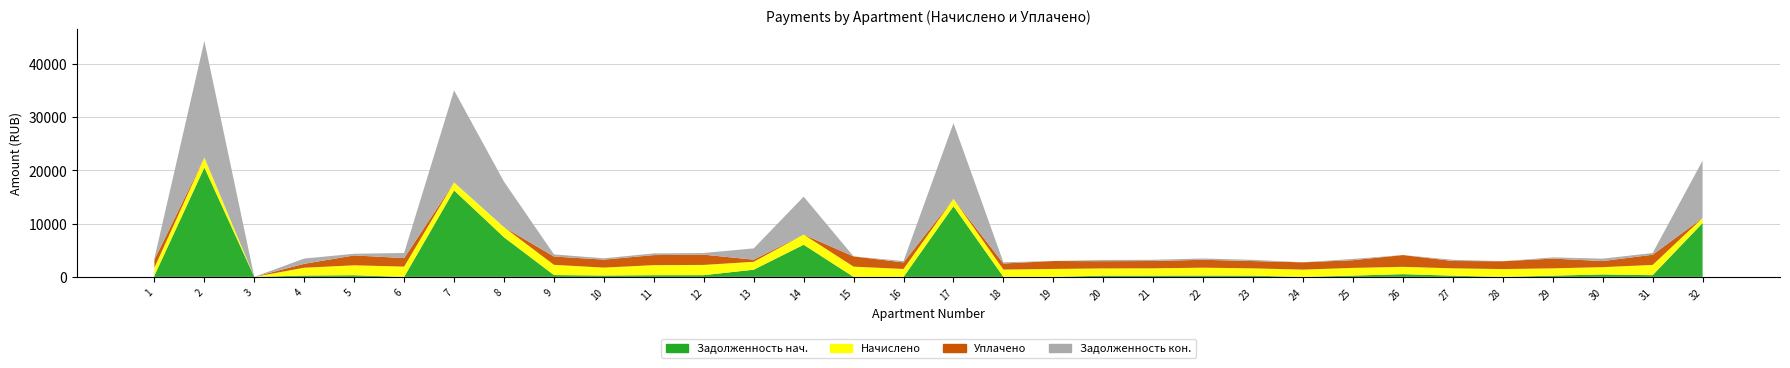

Reading right to left, transcribe all the data shown in this chart.

zadolzhennost: 10098.6	319.6	455.9	228.4	0.0	227.9	509.0	240.6	0.0	227.9	246.4	229.0	226.3	0.0	0.0	13247.3	0.0	0.0	6027.8	1345.8	320.1	314.3	248.6	339.2	7428.6	16215.5	0.0	309.5	245.4	0.0	20502.4	249.1
nachisleno: 947.6	1917.5	1367.4	1370.6	1466.0	1373.8	1370.6	1443.7	1364.2	1367.4	1478.7	1373.8	1357.9	1488.2	1367.4	1383.3	1481.9	1917.5	1904.8	1481.9	1920.7	1885.7	1491.4	1917.5	1892.1	1491.4	1923.9	1857.1	1472.3	0.0	1885.7	1494.6
uplacheno: 0.0	1917.5	1139.5	1827.4	1466.0	1373.8	2212.7	1443.7	1364.2	1367.4	1478.7	1373.8	1357.9	1488.2	1139.5	0.0	1234.9	1919.2	0.0	400.0	1920.7	1885.7	1491.4	1563.8	0.0	0.0	1598.9	1857.1	736.2	0.0	0.0	1494.6
zadolzhennost_end: 10770.7	319.6	455.9	228.4	0.0	227.9	0.0	240.6	0.0	227.9	246.4	229.0	226.3	0.0	227.9	14201.3	247.0	0.0	7110.1	2114.4	320.1	314.3	248.6	398.2	8533.6	17279.1	956.6	309.5	985.0	0.0	21847.2	249.1